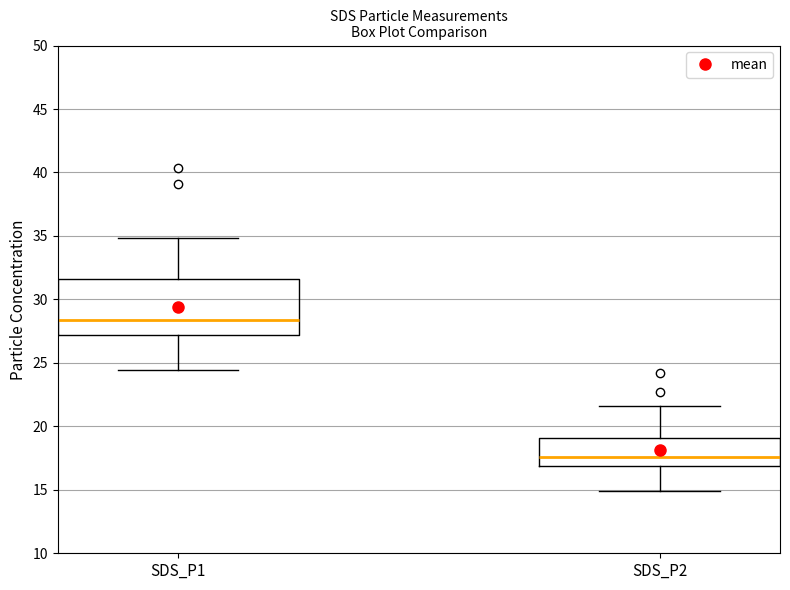

Which box's median line is the lowest?

SDS_P2